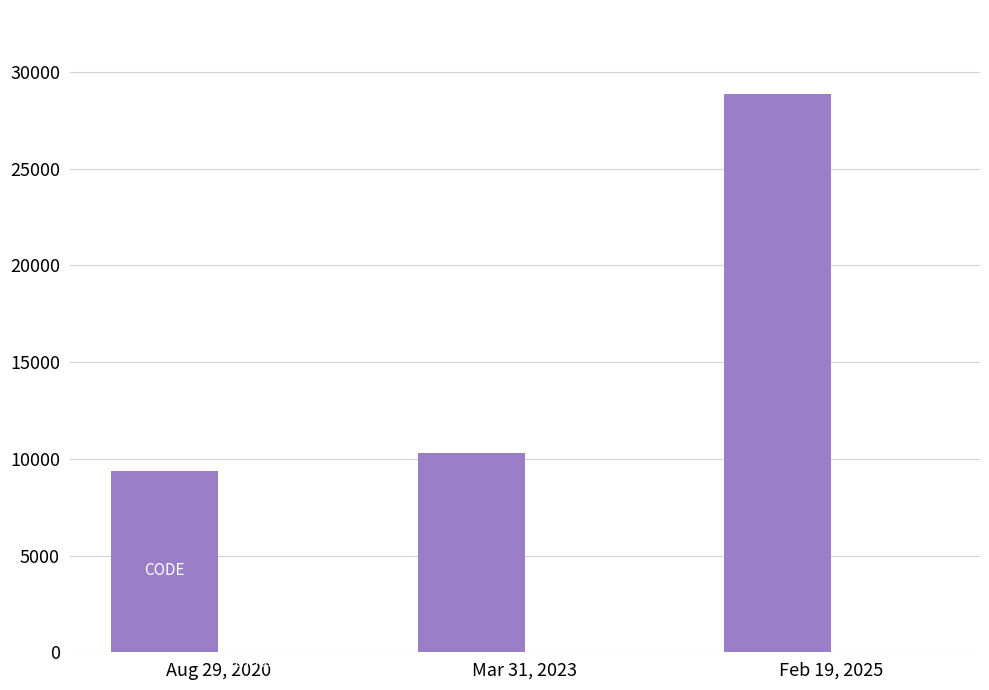

At which category is the sum across all series the highest?

Feb 19, 2025